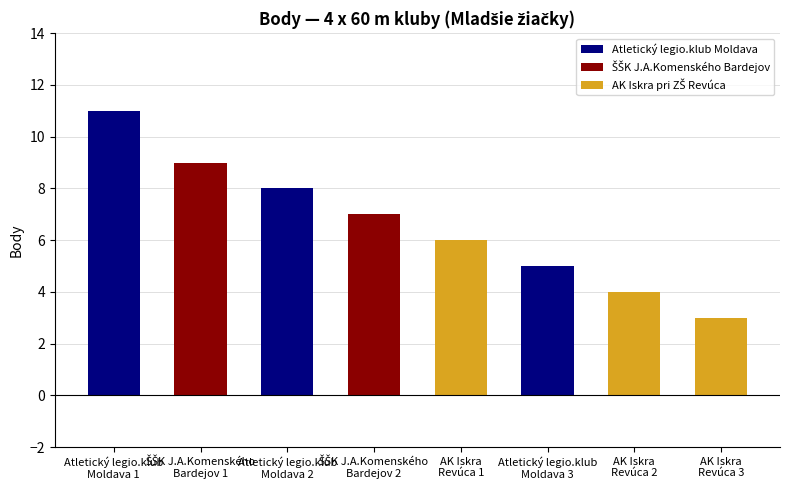

What is the greatest value displayed?

11